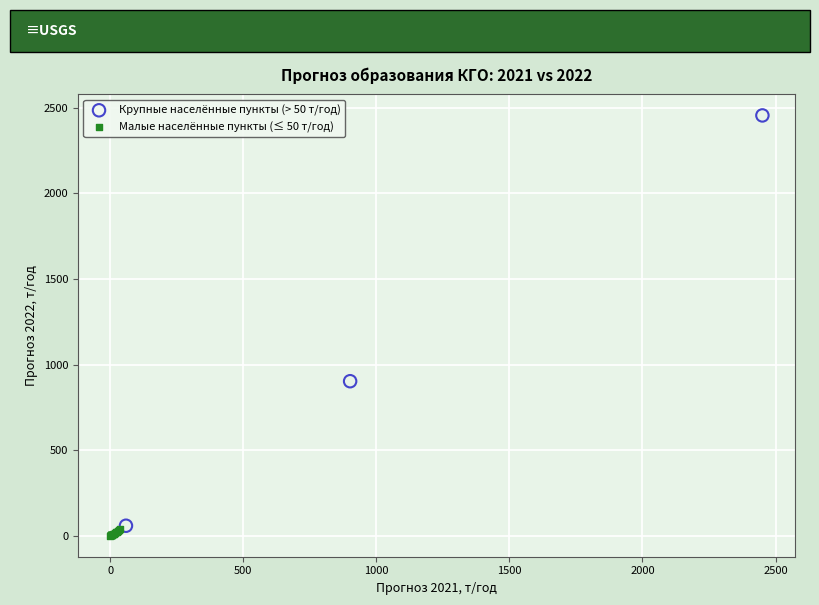

What are all the series names shown in the legend?

Крупные населённые пункты (> 50 т/год), Малые населённые пункты (≤ 50 т/год)